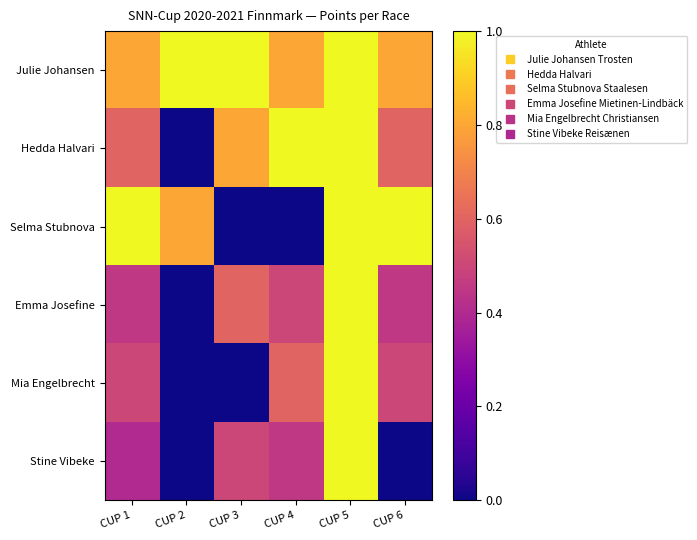

What is the difference between the highest and lowest values at CUP 2?

1.0